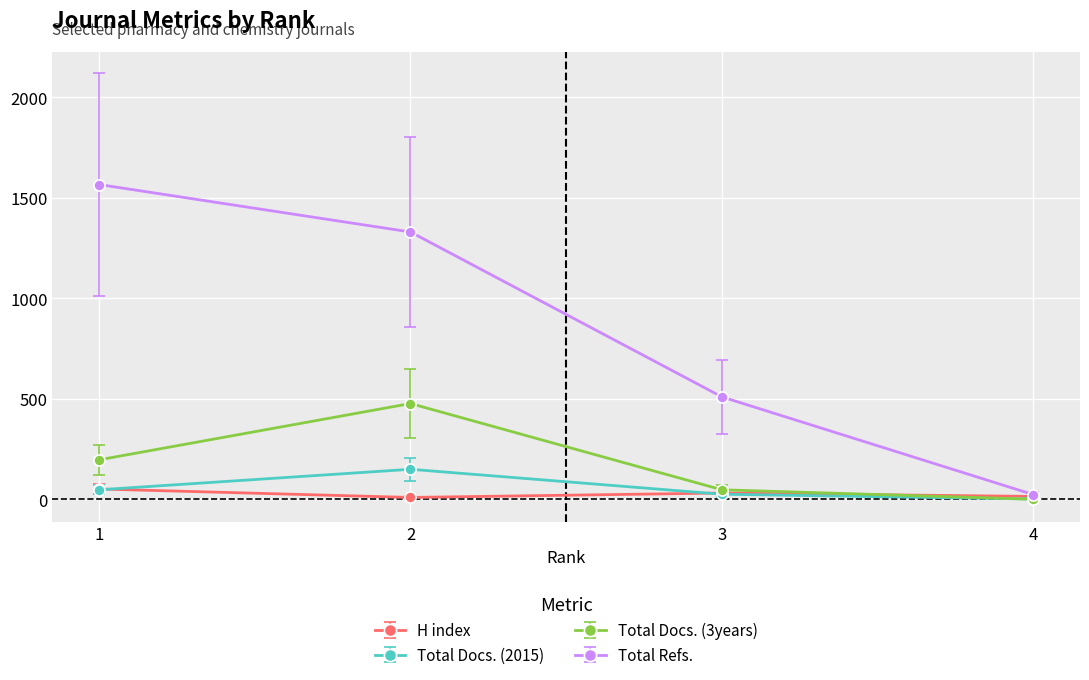

What is the difference between the maximum and minimum values in the H index series?

42